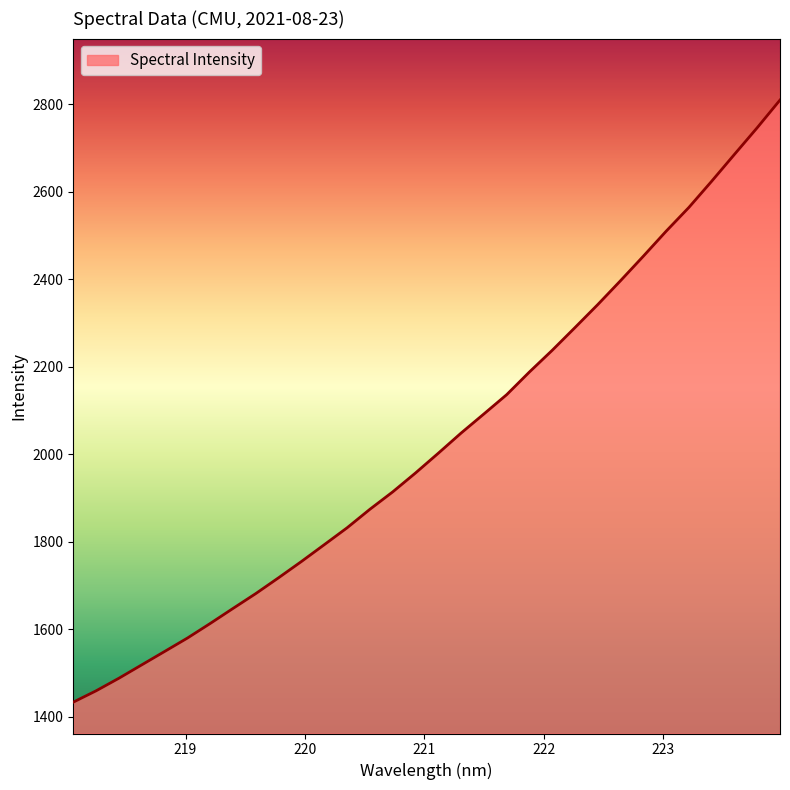

What is the difference between the maximum and minimum values?

1376.8